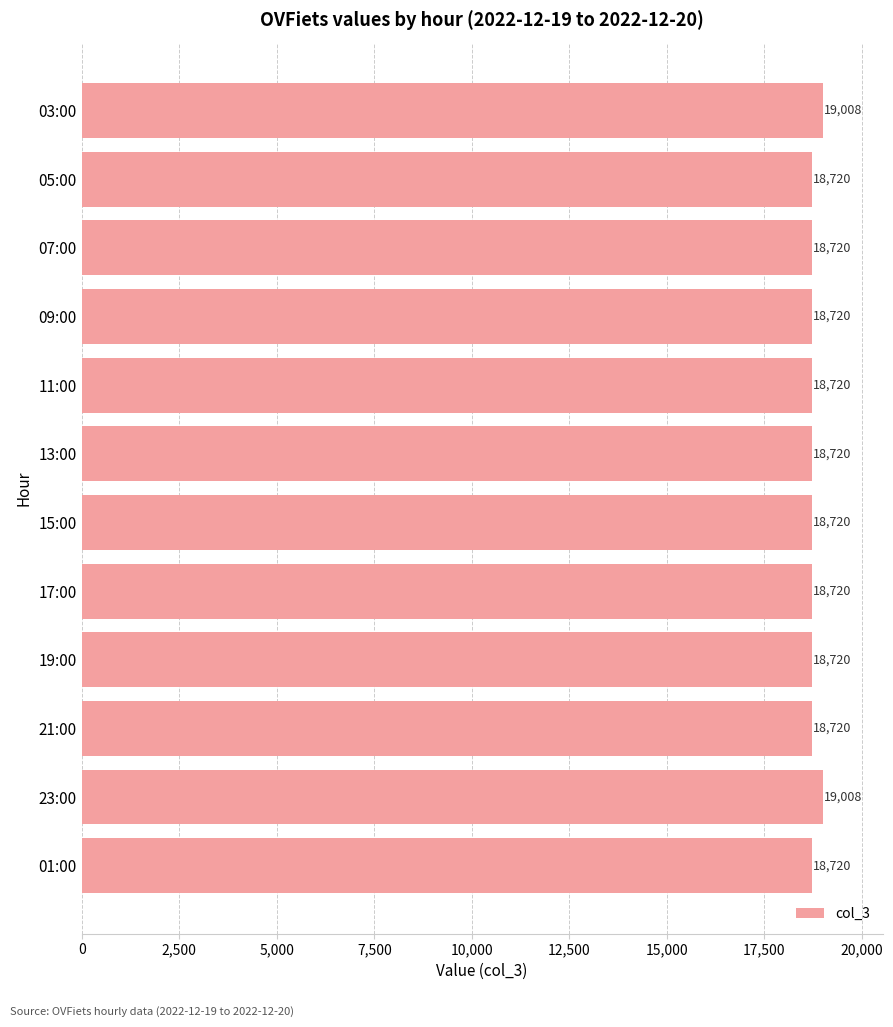

The chart shows a value of 26266 at 23:00. True or false?

False